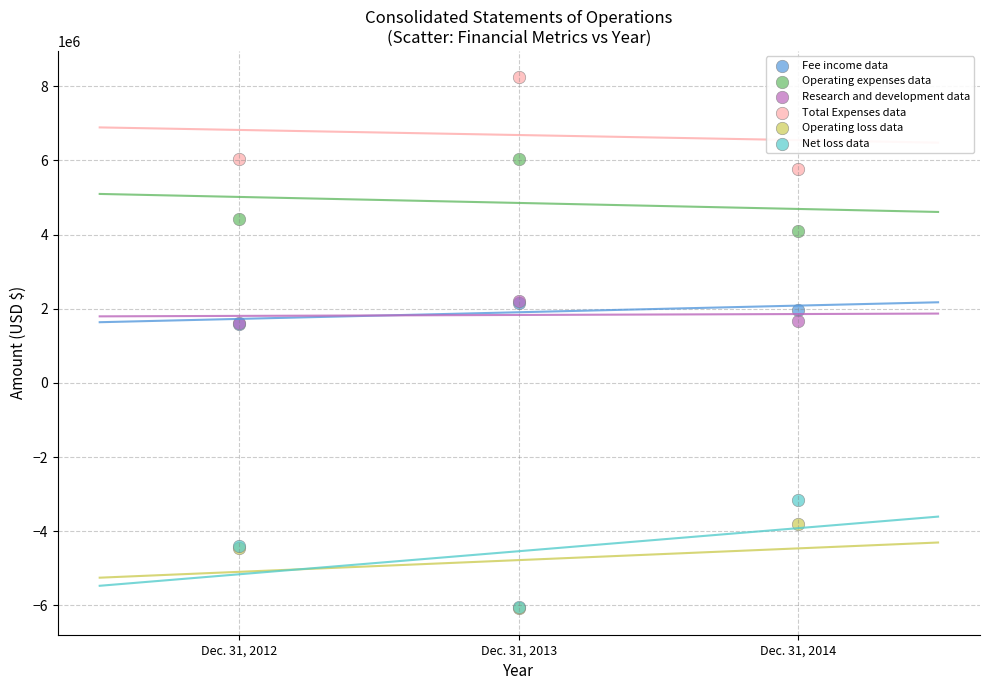

Which series has the largest Y range (max minus min)?

Net loss data